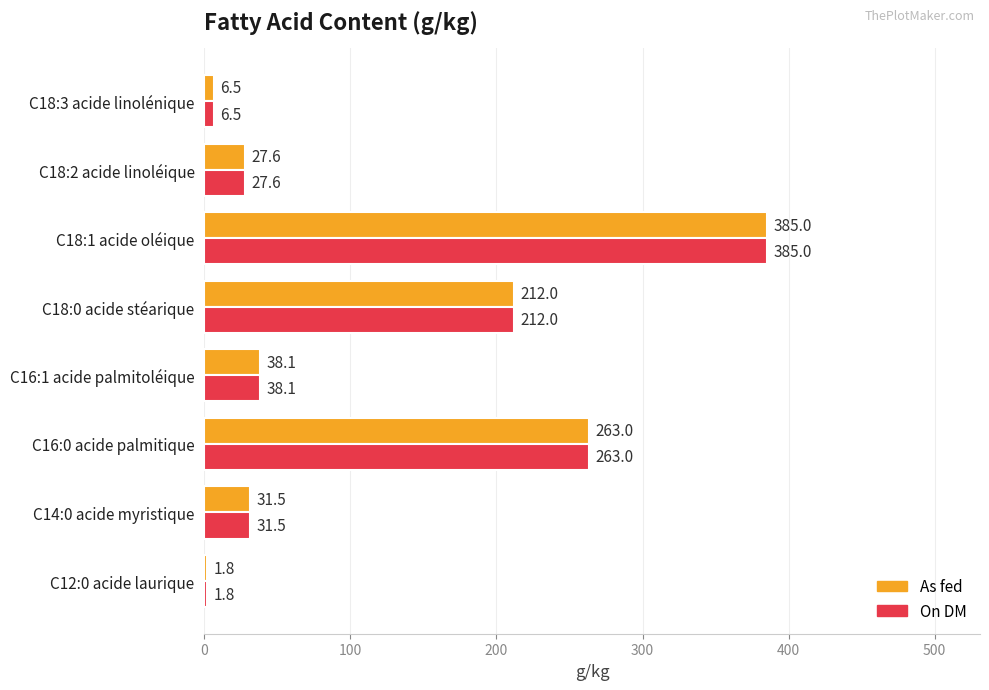

Where is As fed nearest to the value 193?

C18:0 acide stéarique